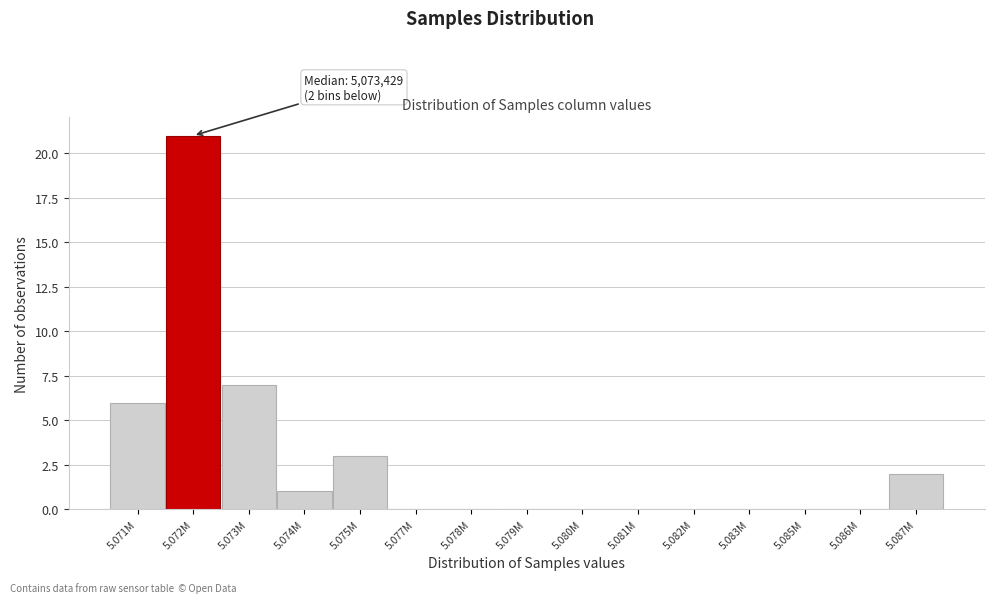

Reading right to left, what are all the values shown in this chart?

5.087M=2	5.086M=0	5.085M=0	5.083M=0	5.082M=0	5.081M=0	5.080M=0	5.079M=0	5.078M=0	5.077M=0	5.075M=3	5.074M=1	5.073M=7	5.072M=21	5.071M=6